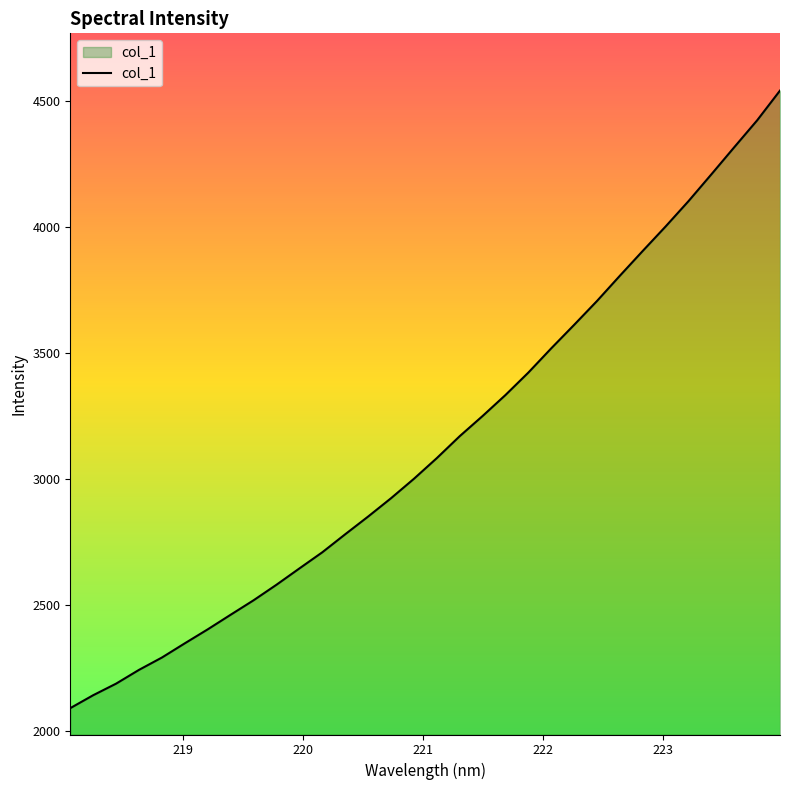

What is the greatest value displayed?

4541.3